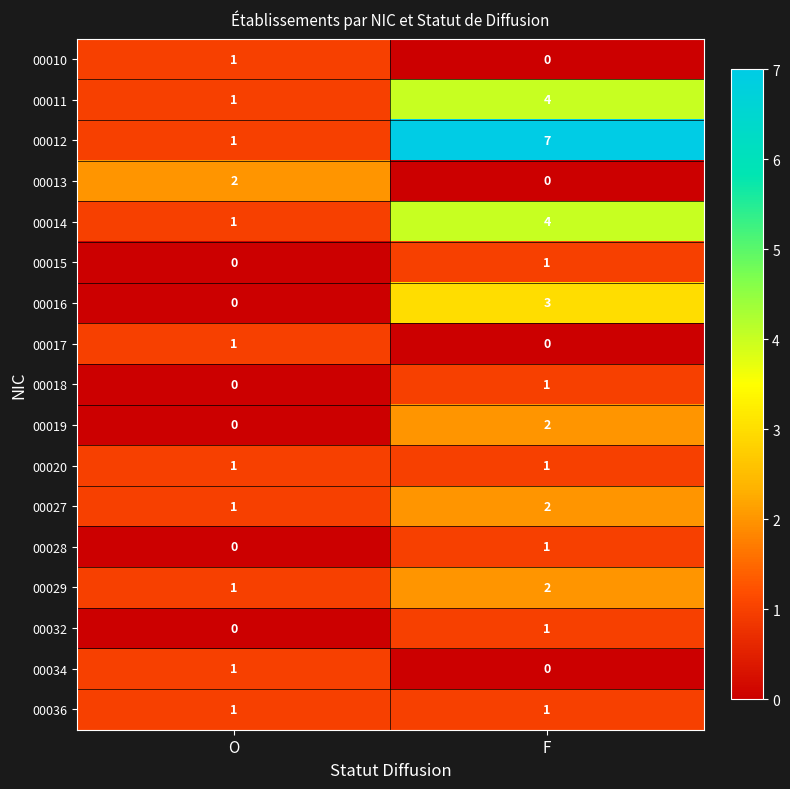

Where is 00029 nearest to the value 1?

O